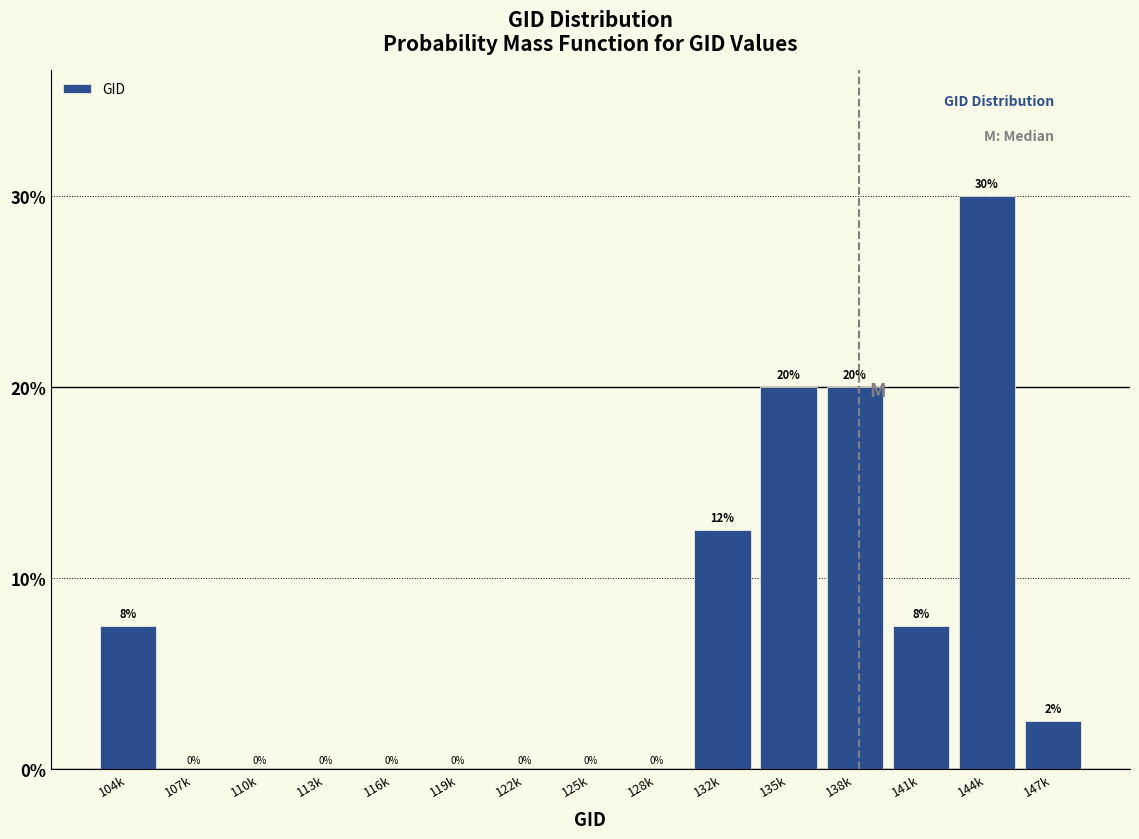

What is the sum of all values?

100.0